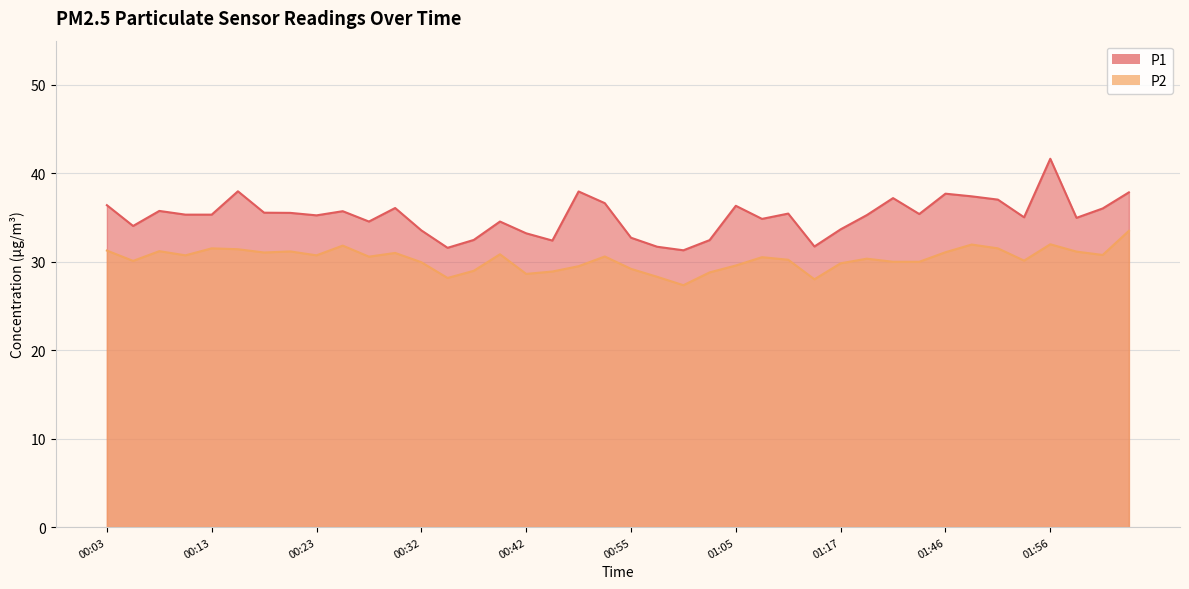

What are all the series names shown in the legend?

P1, P2